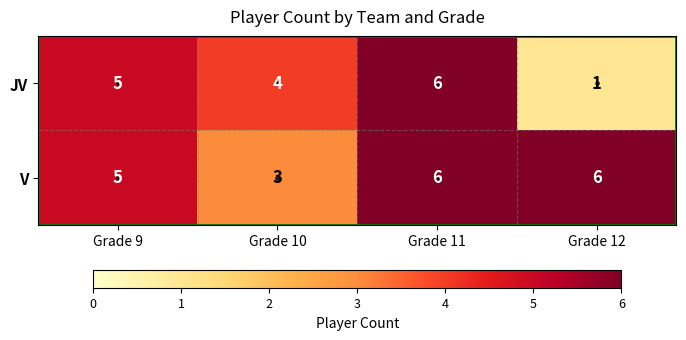

True or false: JV has a value of 7 at Grade 9.

False